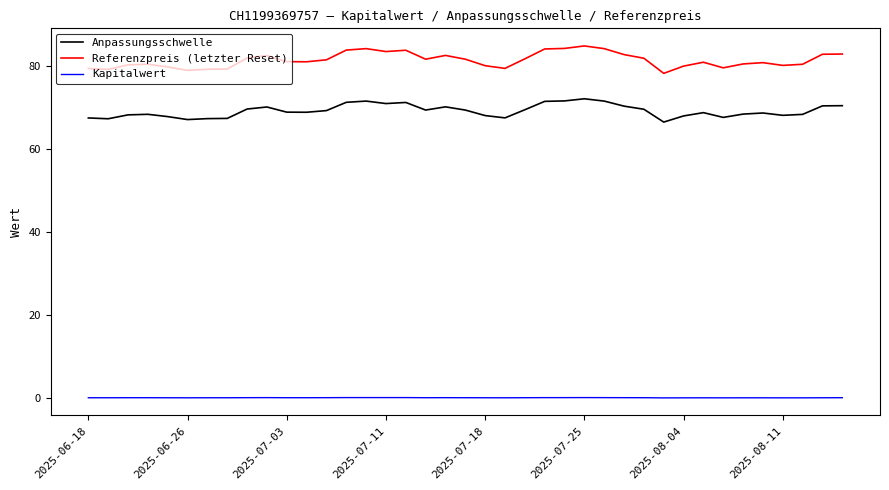

What is the difference between the maximum and minimum values in the Anpassungsschwelle series?

5.6